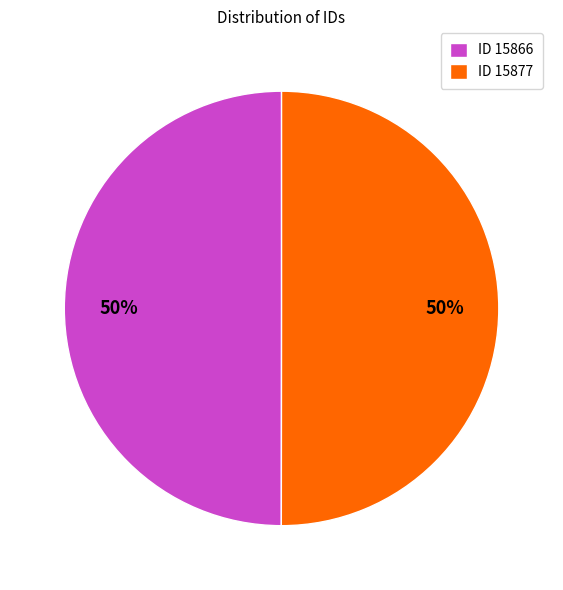

What is the ratio of the value at ID 15866 to the value at ID 15877?

1.0